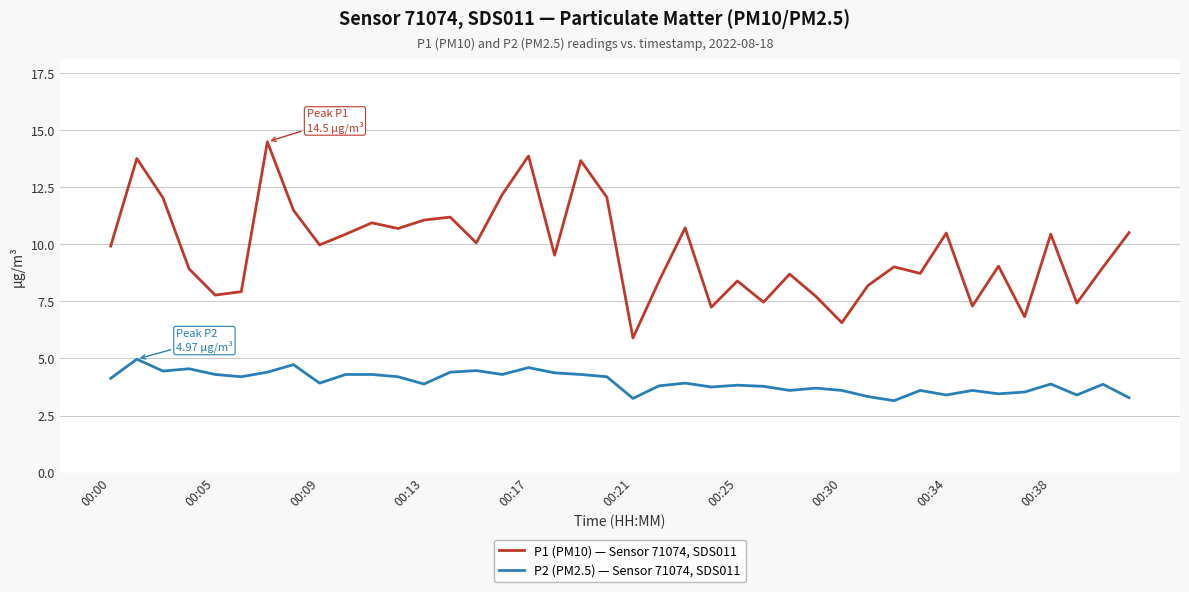

Which series has the largest total across all categories?

P1 (PM10) — Sensor 71074, SDS011